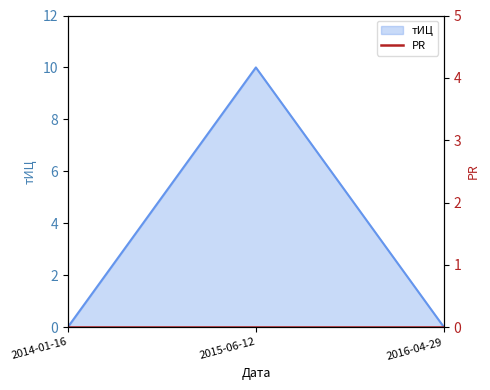

The value at 2016-04-29 is 4. True or false?

False